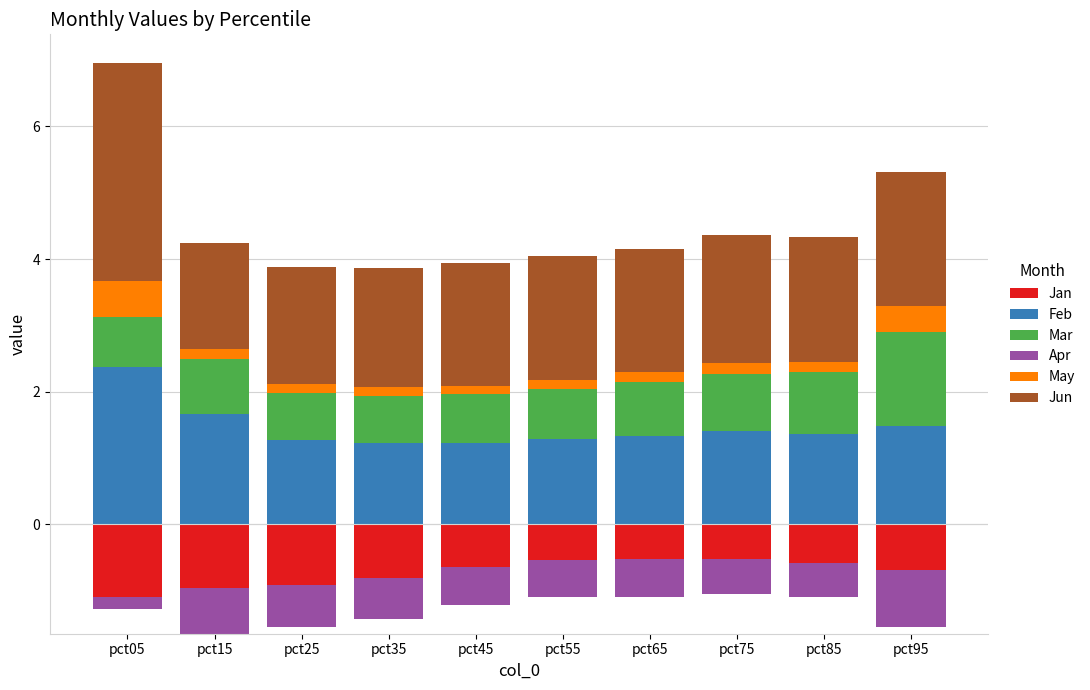

Which series has the widest spread of values?

Jun